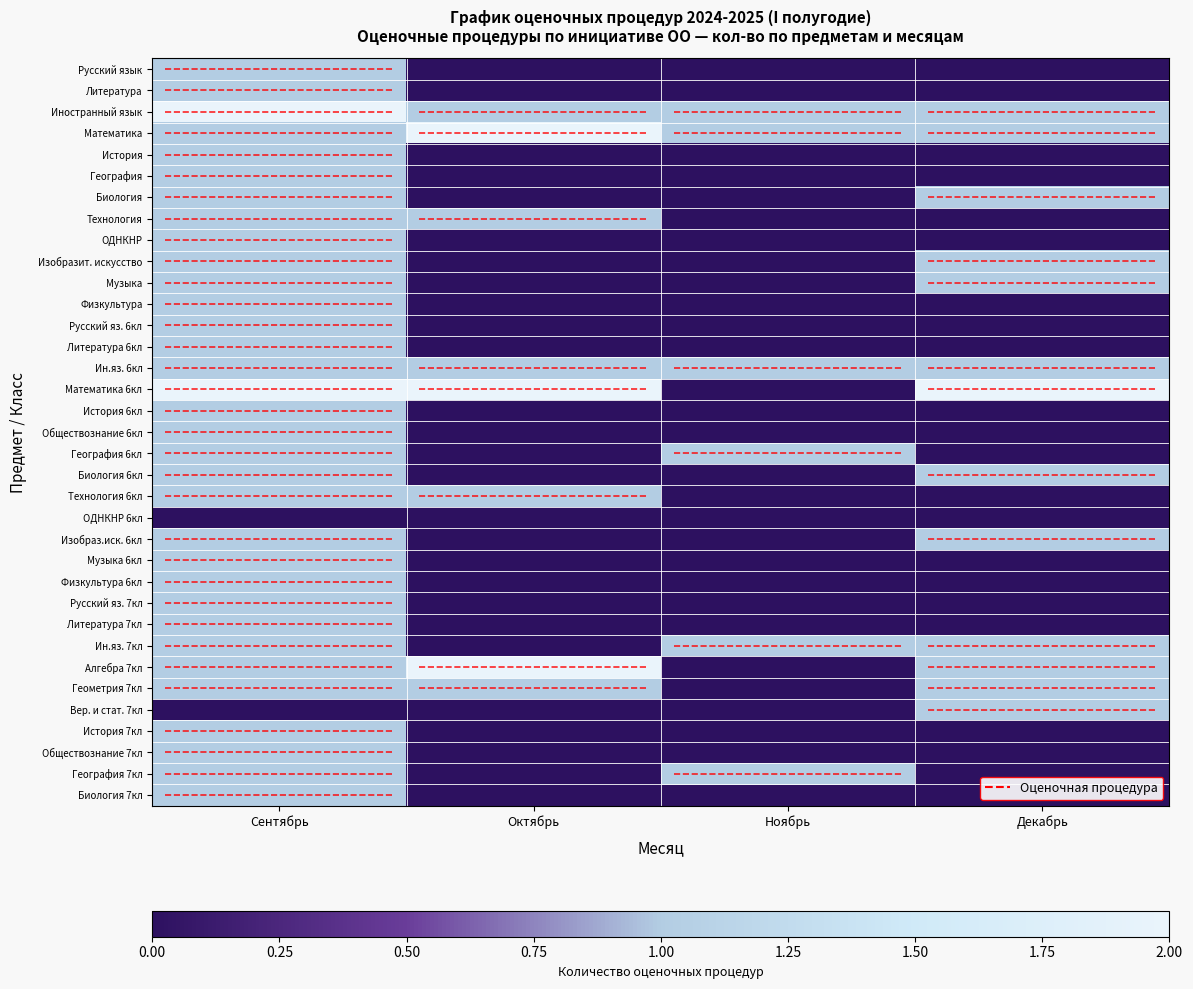

At how many categories does at least one series exceed 1?

3